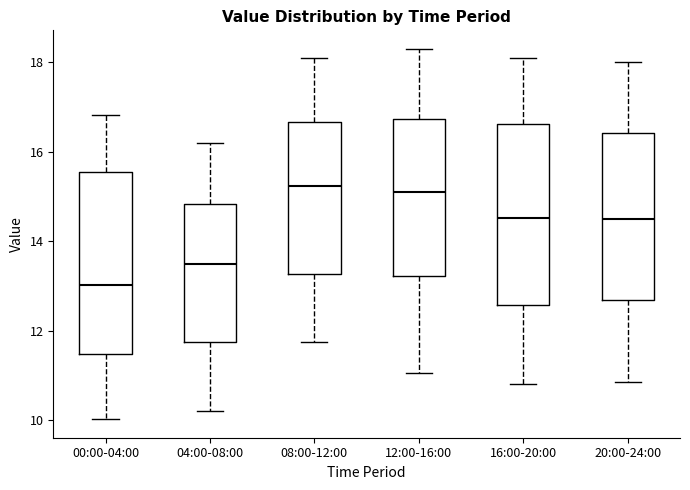

Which box has the lowest median line?

00:00-04:00